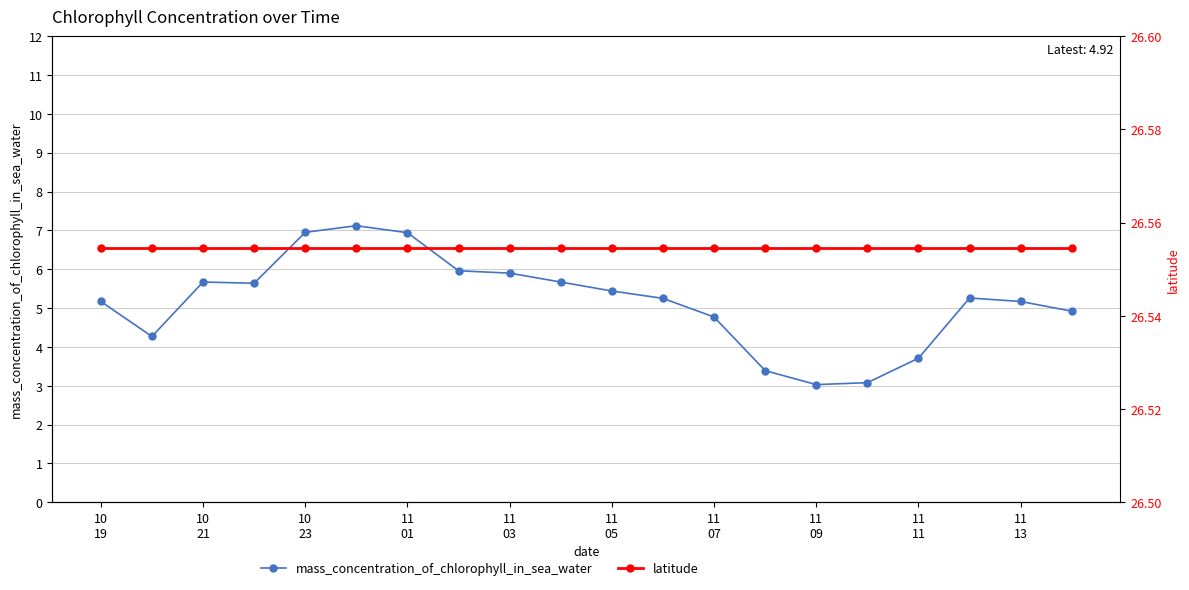

At how many categories does at least one series exceed 24?

20